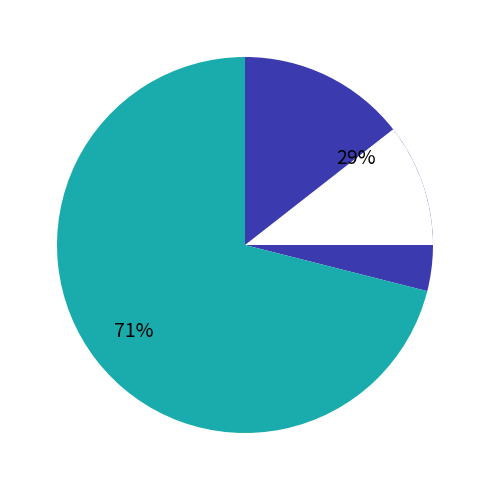

Which category accounts for the majority?

Transport